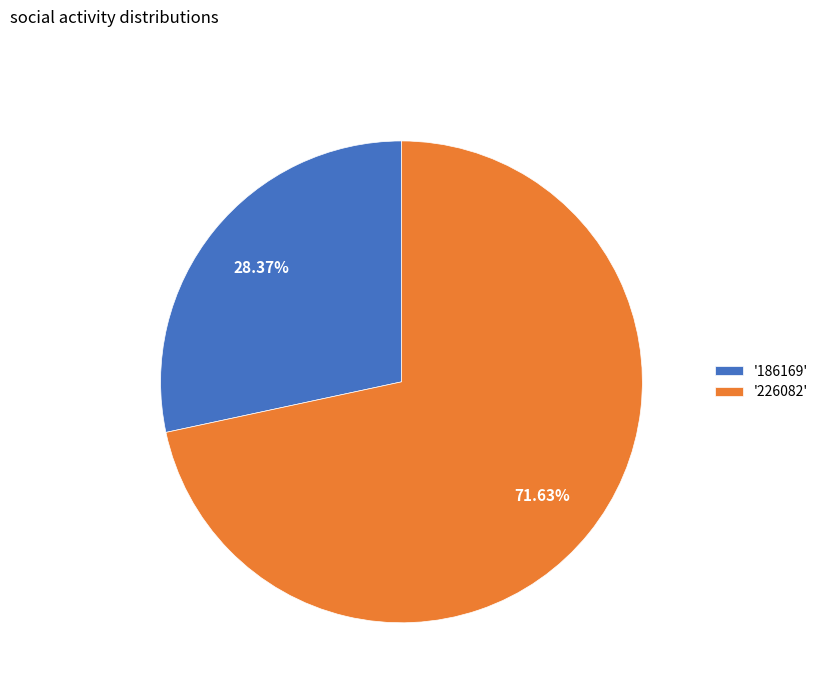

Between '186169' and '226082', which is larger?

'226082'